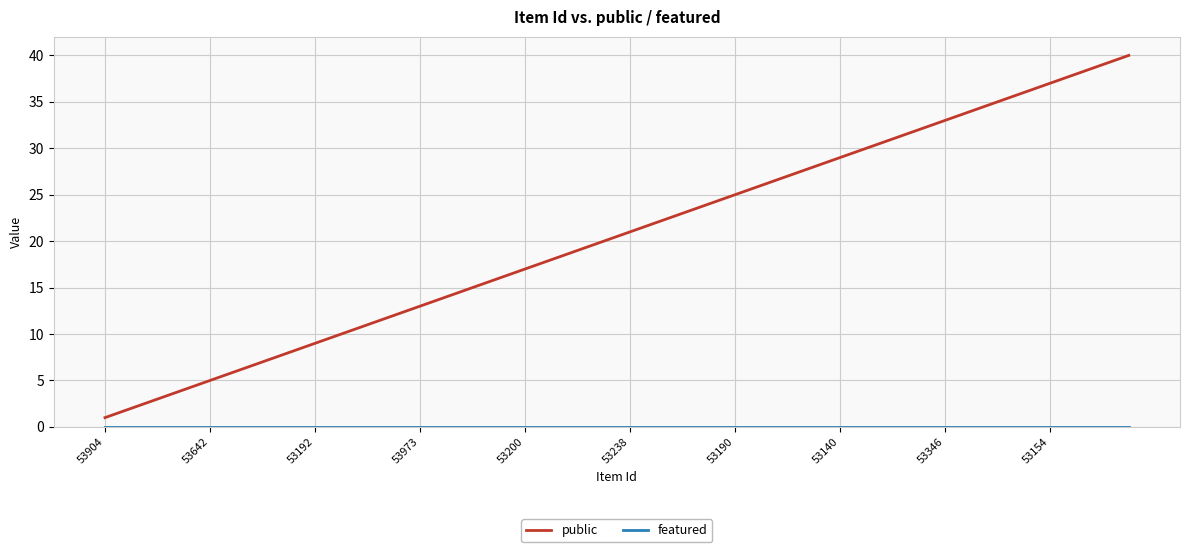

What is the highest value of the public series?

40